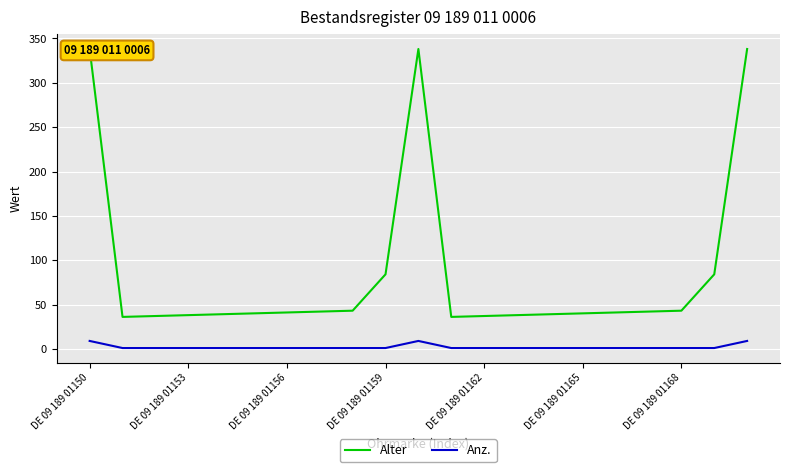

Rank the series at 13 from highest to lowest value.

Alter, Anz.